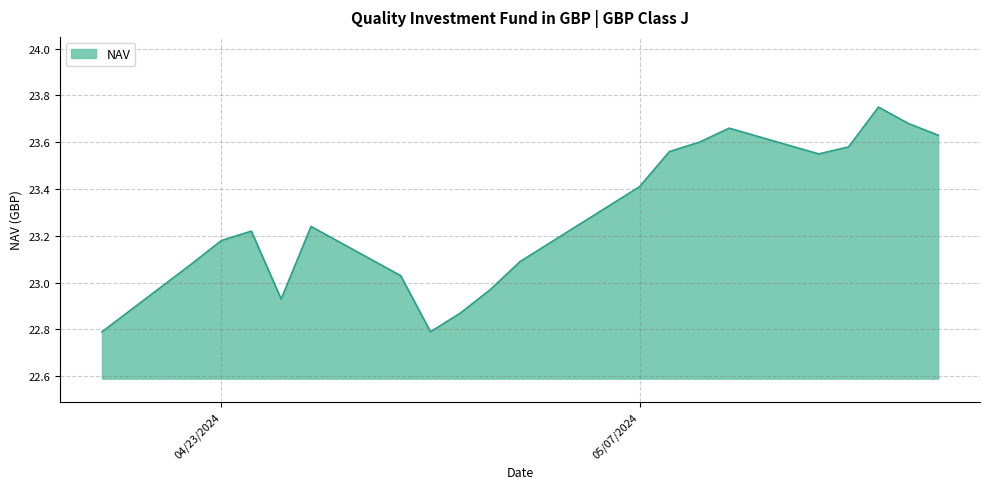

What is the difference between the maximum and minimum values?

1.0